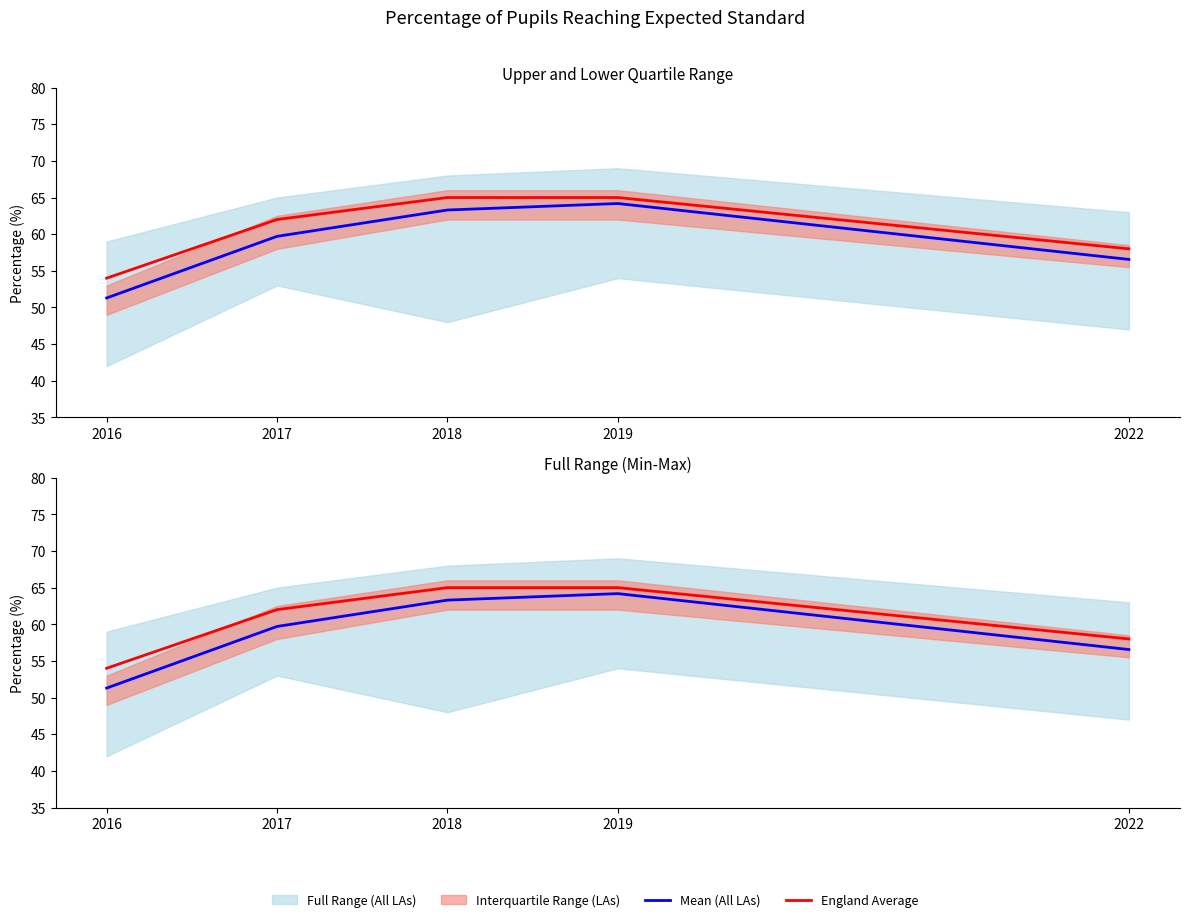

True or false: England Average and Mean (All LAs) intersect in this chart.

False